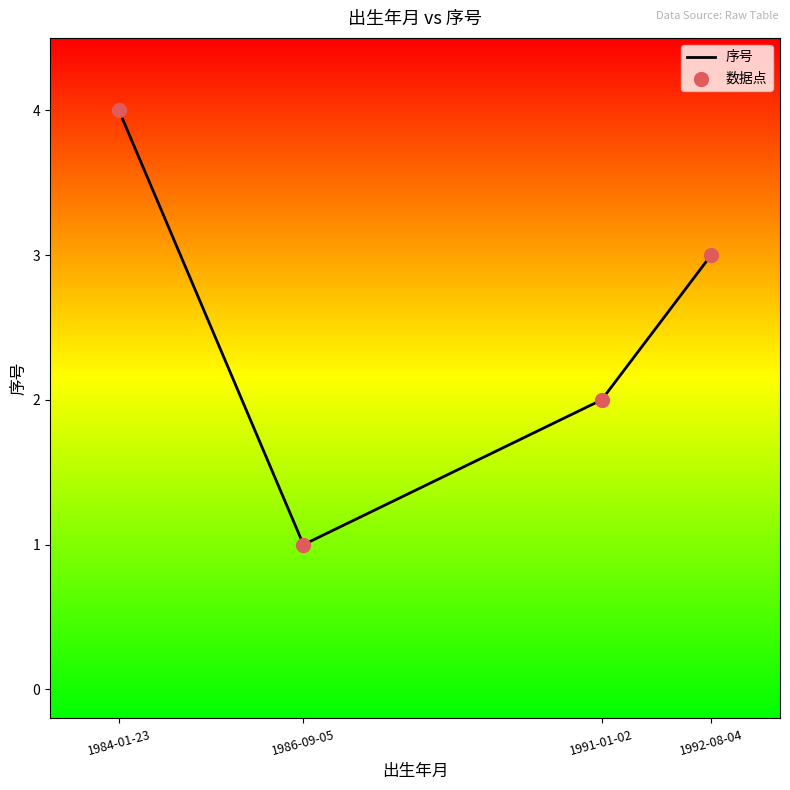

Which has a higher value, 1986-09-05 or 1984-01-23?

1984-01-23